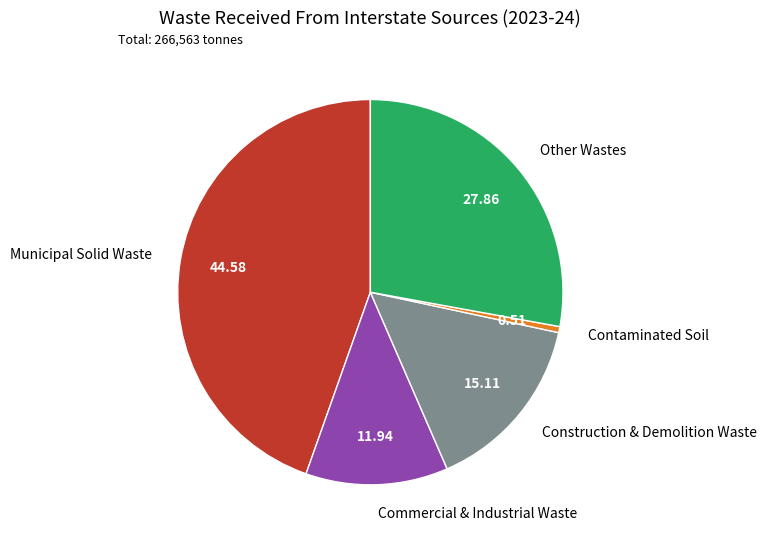

How many slices are in this pie chart?

5